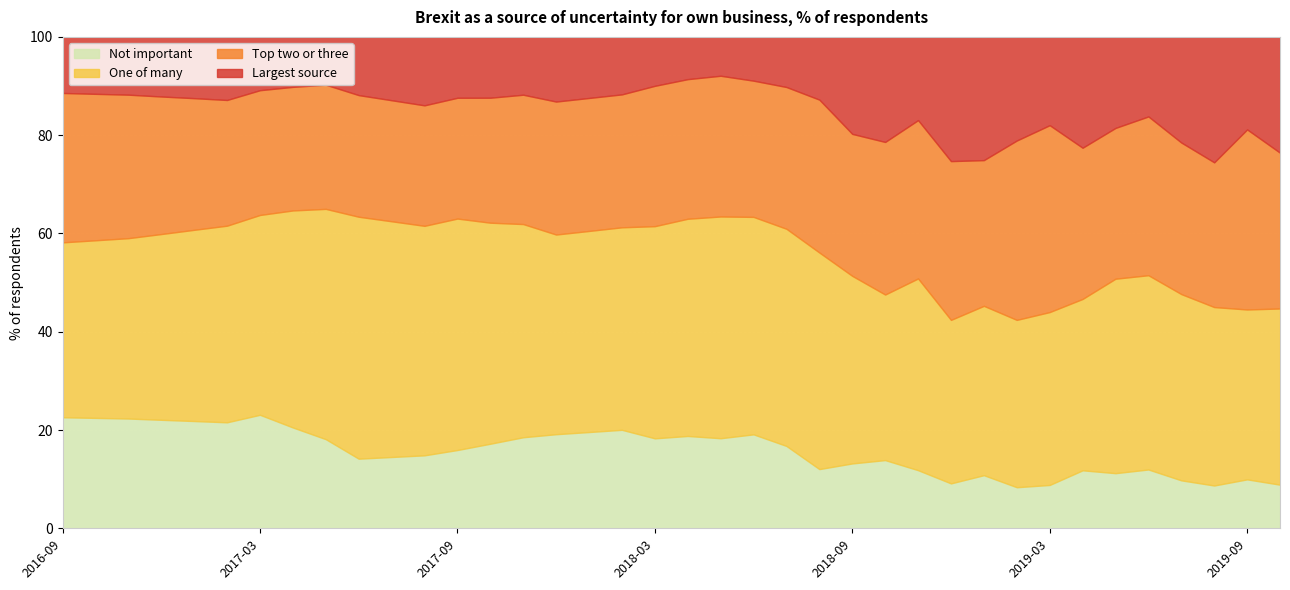

Which label corresponds to the largest value in the chart?

2017-06